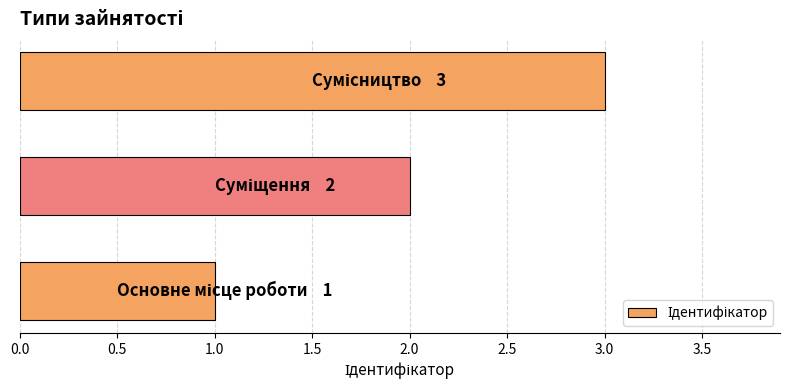

Are the bars grouped side by side (vs. stacked)?

No